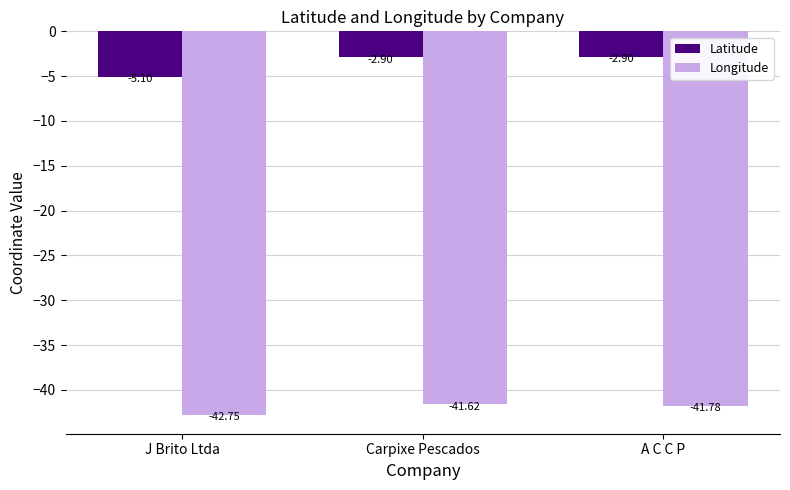

What position from the right is A C C P?

1